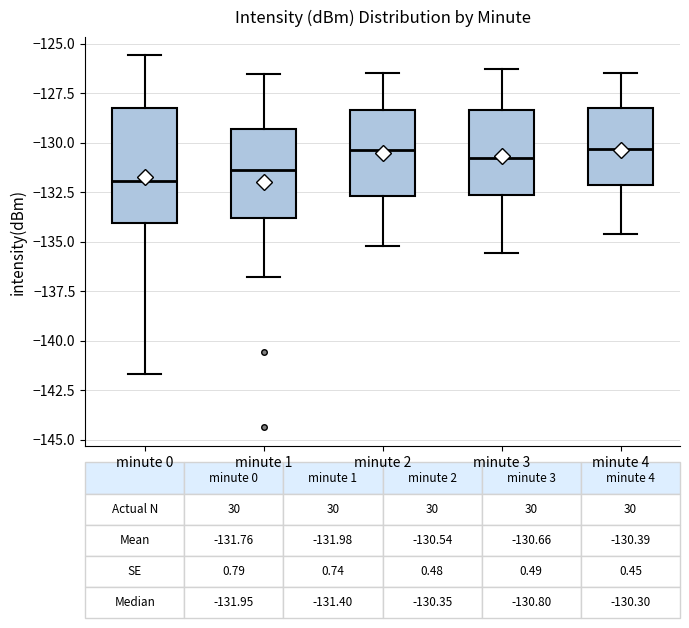

Which box is the tallest, from its lower edge to its upper edge?

minute 0